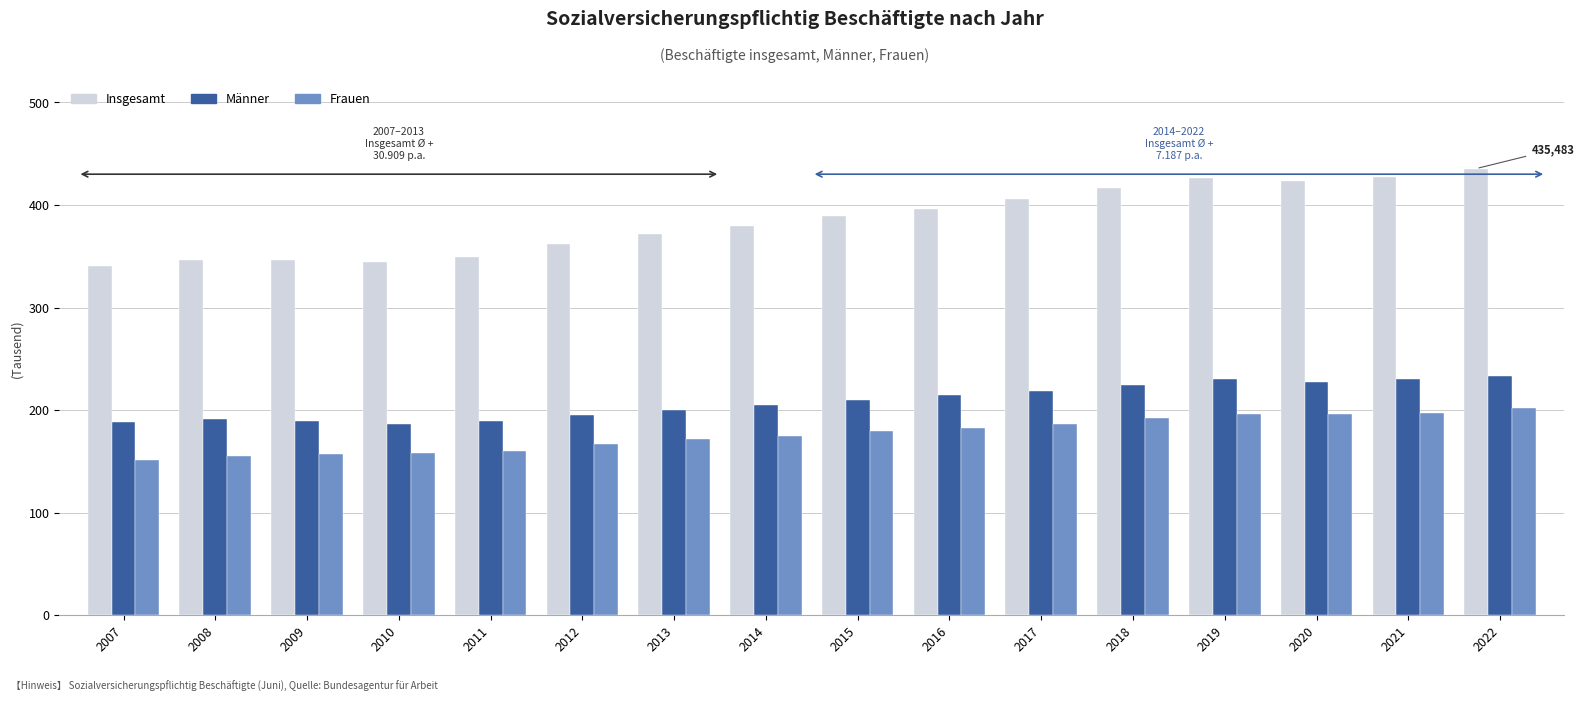

How many bars are there in total?

48